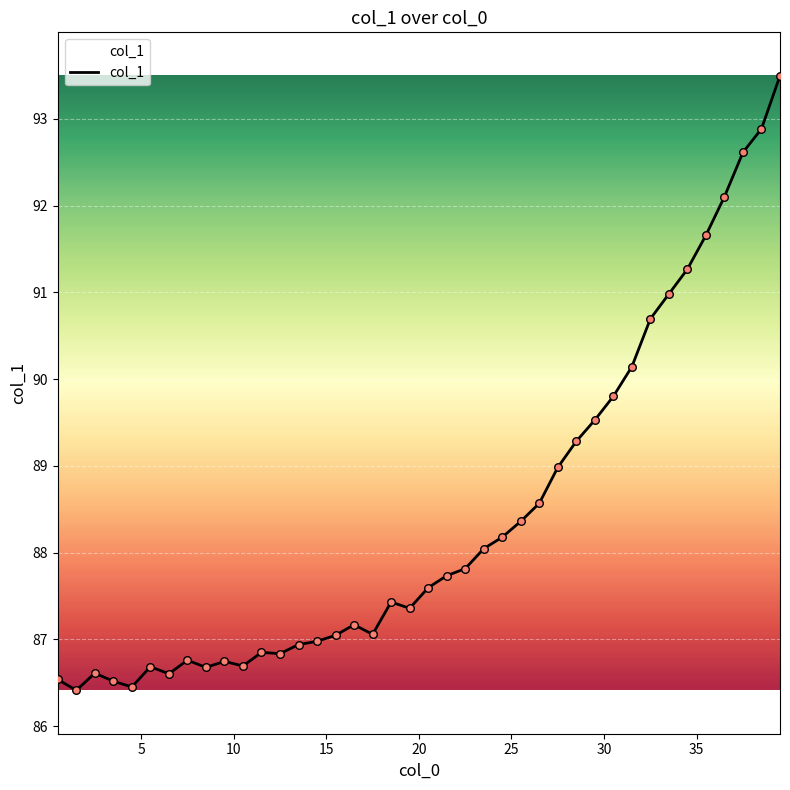

What is the maximum value shown in the chart?

93.5